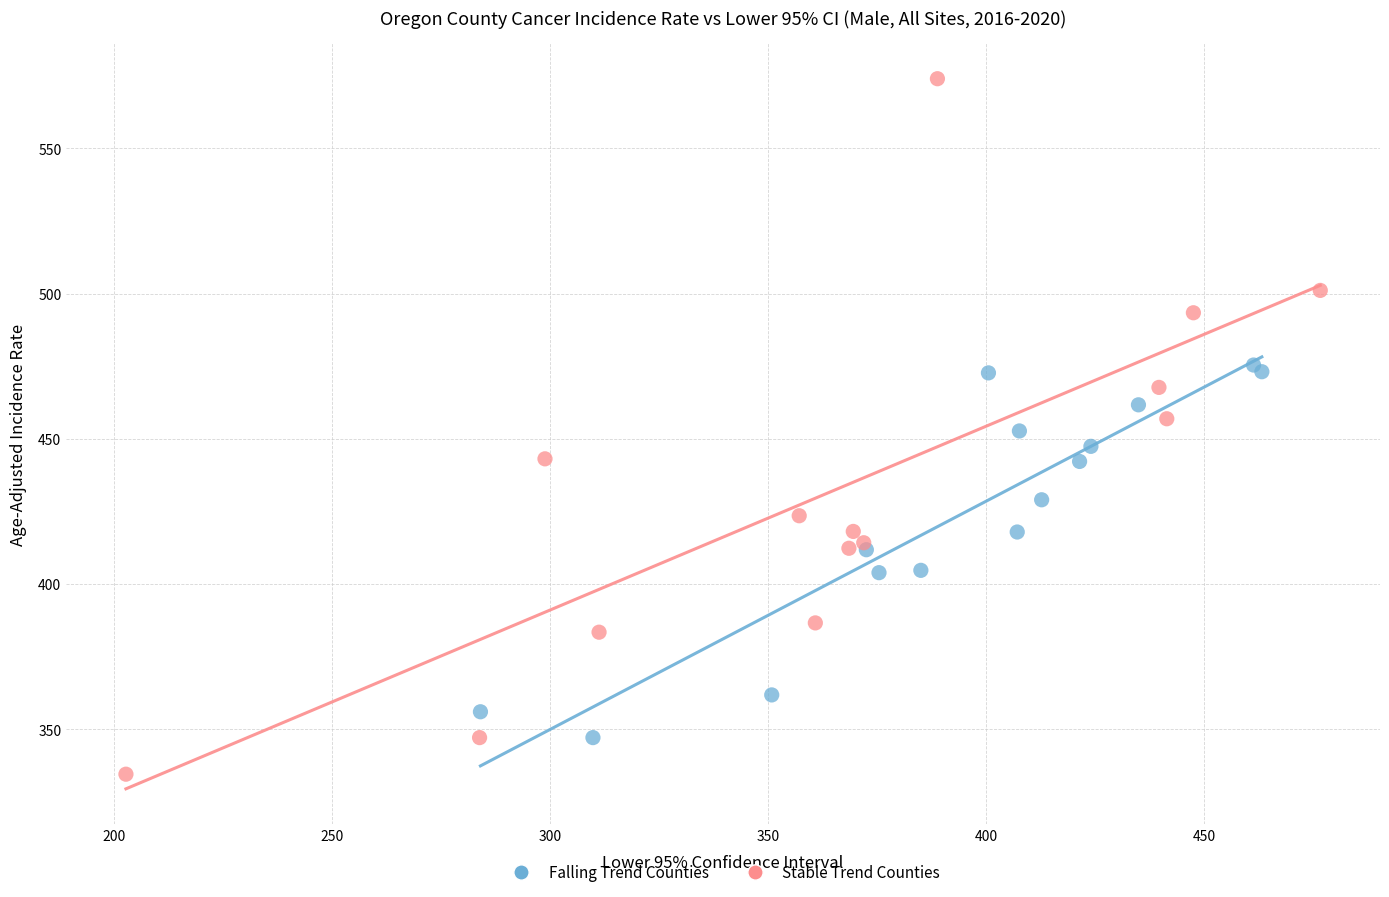

Which series reaches the minimum Y coordinate?

Stable Trend Counties